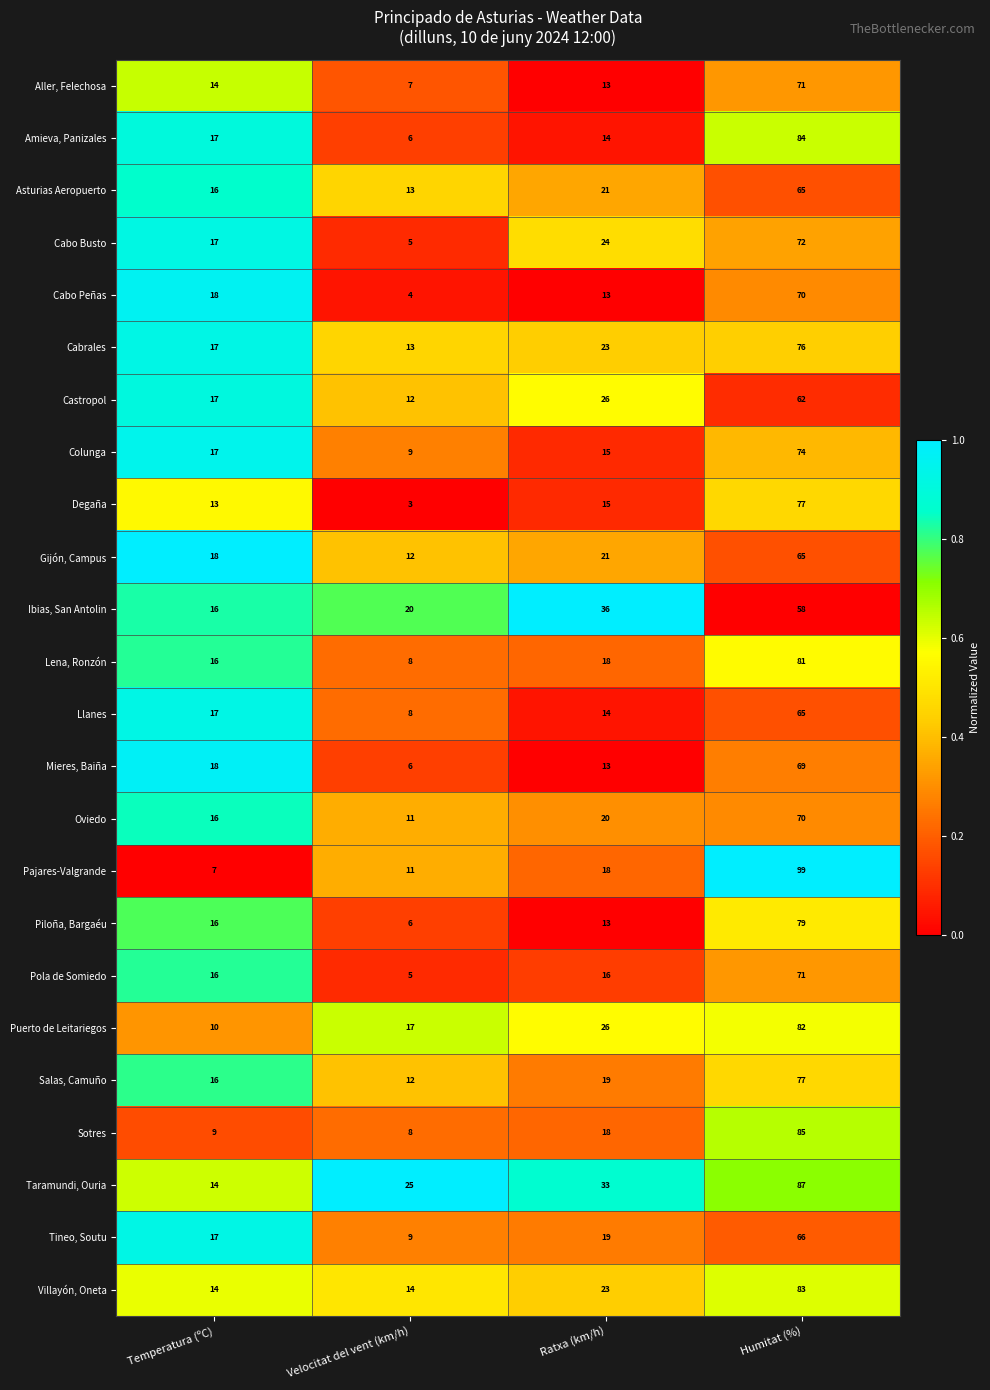

The Cabrales series shows 38 at Humitat (%). True or false?

False